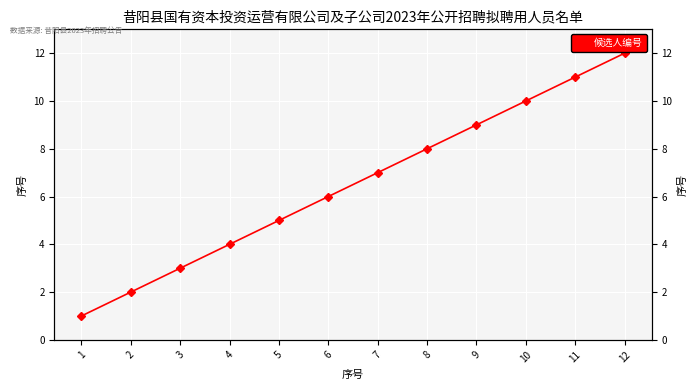

How many lines are shown in the chart?

1